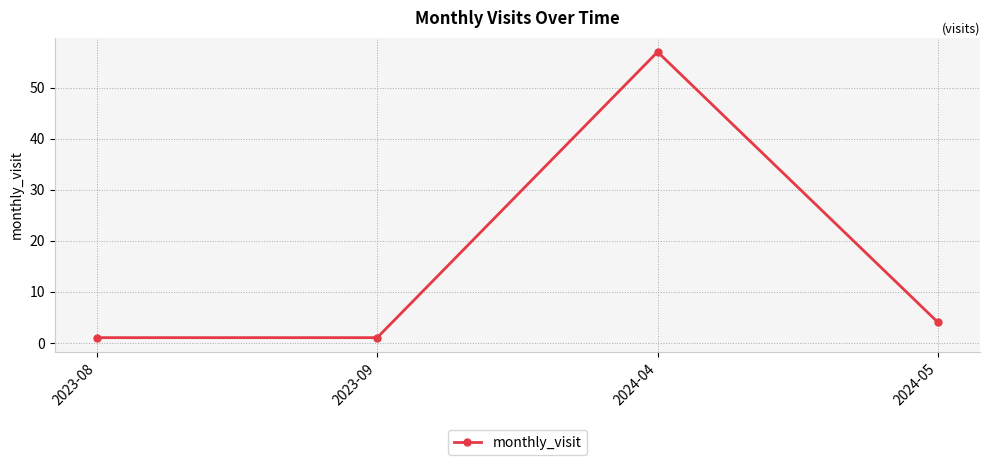

What is the minimum value shown in the chart?

1